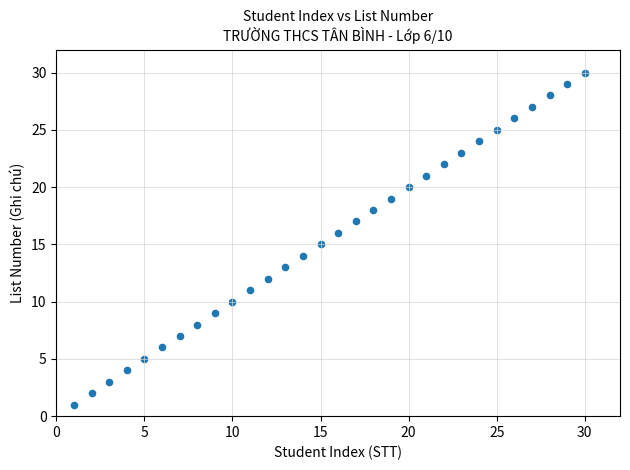

What is the range of Y values (max minus min)?

29